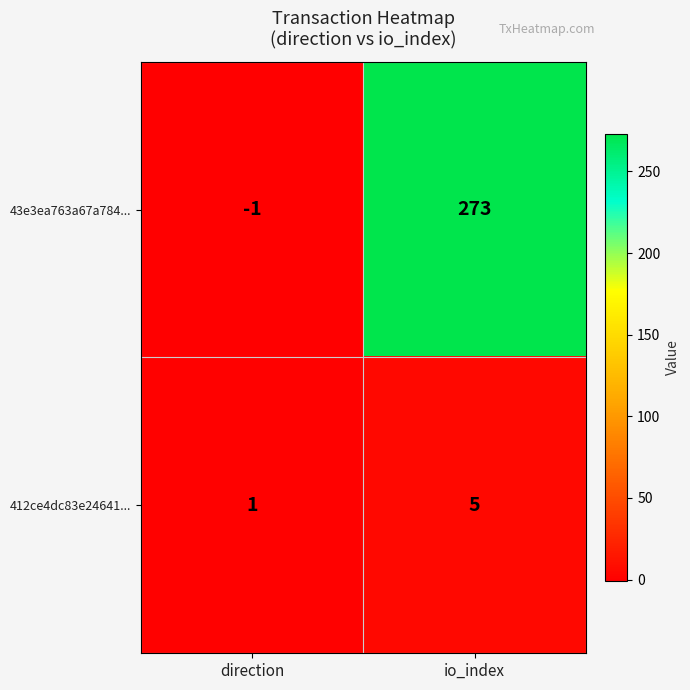

What is the sum of the 43e3ea763a67a784... values at io_index and direction?

272